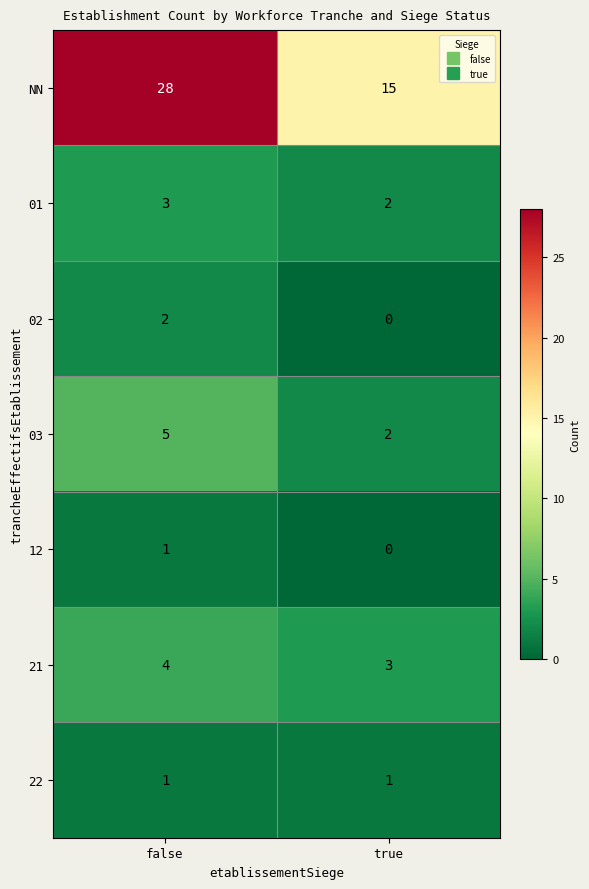

The 02 series shows 0 at true. True or false?

True